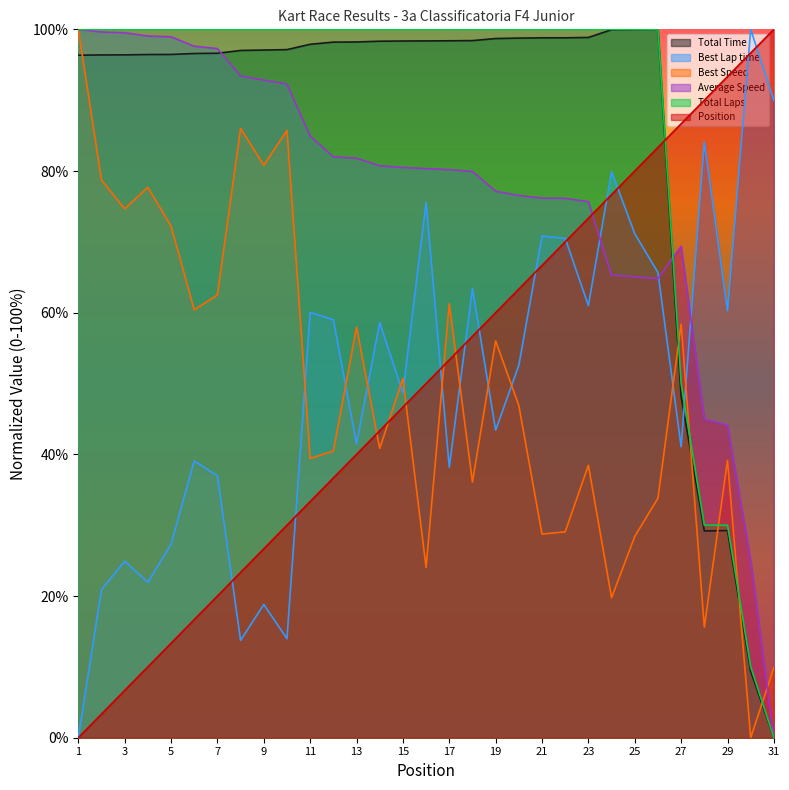

How many data points in Total Time are less than 97?

12